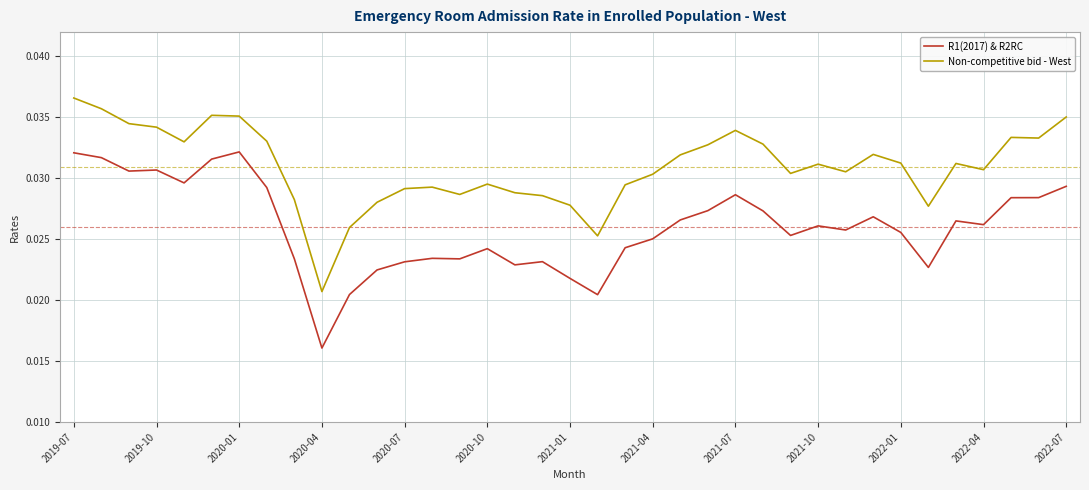

List the series in order of their peak value, lowest first.

R1(2017) & R2RC, Non-competitive bid - West